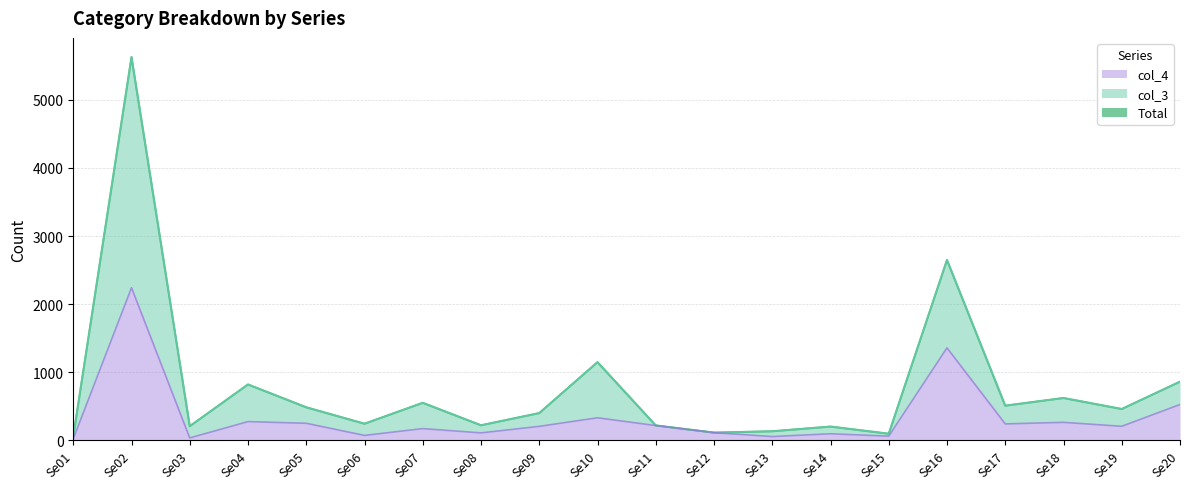

What is the difference between the second highest and second lowest values in the Total series?

2554